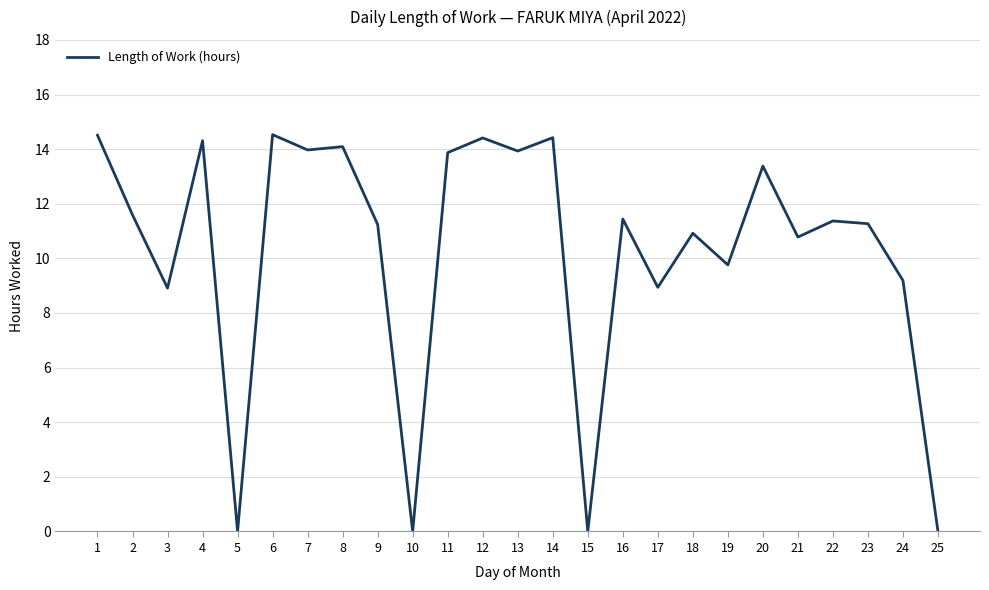

What is the difference between the values at 6 and 2?

2.9